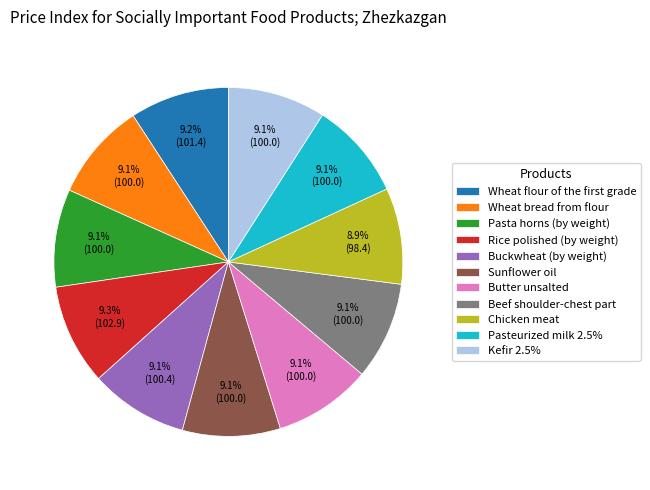

What portion of the pie excludes Beef shoulder-chest part?

90.9%